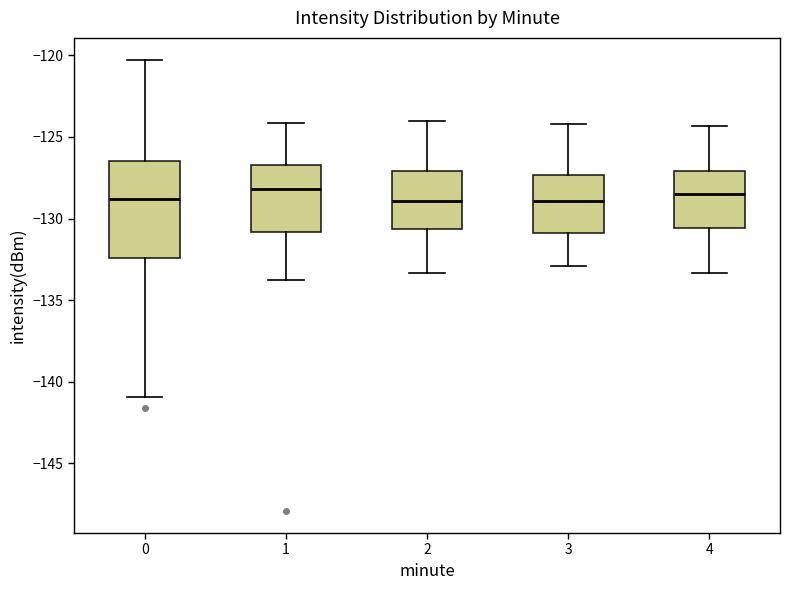

Reading left to right, read every box against the y-axis: the position of its median line, the range the box covers, and the ends of its whiskers. The values are not printed on the chart, so give them approximately, as read against the axis.

0: median -129.0, box -132.5 to -126.5, whiskers -141.0 to -120.5
1: median -128.0, box -131.0 to -126.5, whiskers -134.0 to -124.0
2: median -129.0, box -130.5 to -127.0, whiskers -133.5 to -124.0
3: median -129.0, box -131.0 to -127.5, whiskers -133.0 to -124.0
4: median -128.5, box -130.5 to -127.0, whiskers -133.5 to -124.5